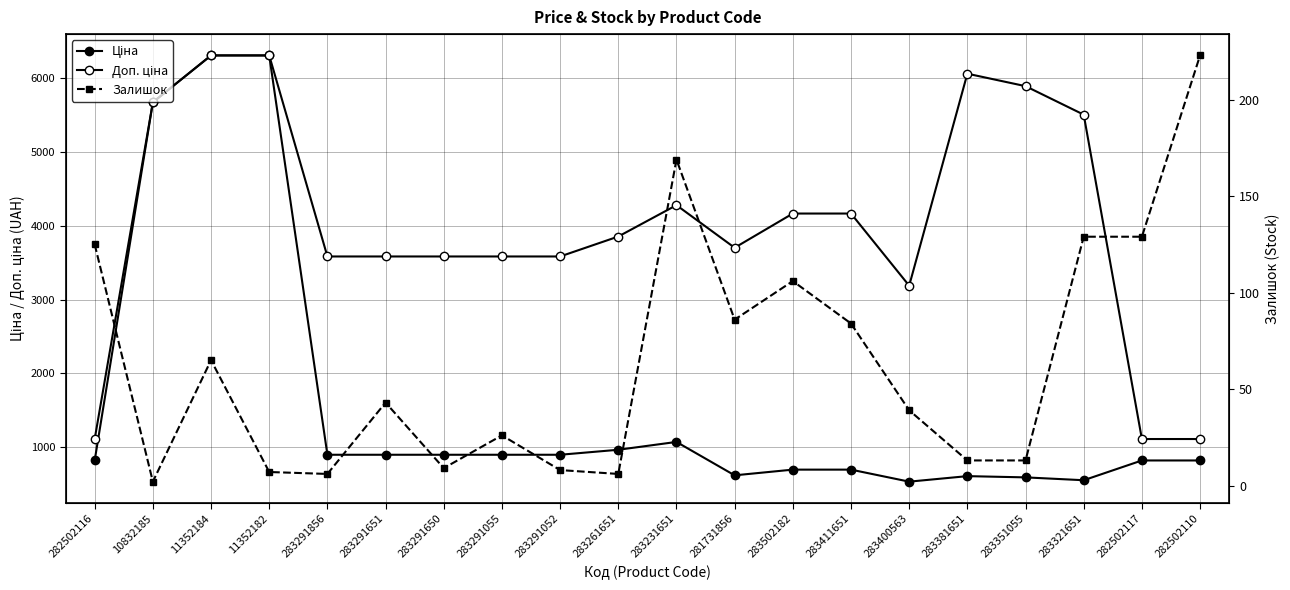

The value of Ціна at 283502182 is 694.3. True or false?

True